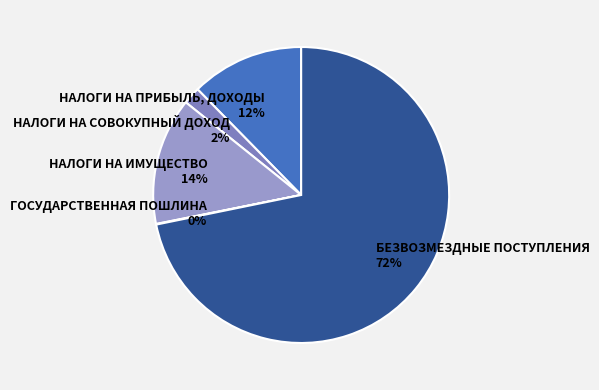

True or false: НАЛОГИ НА ИМУЩЕСТВО accounts for 14% of the total.

True